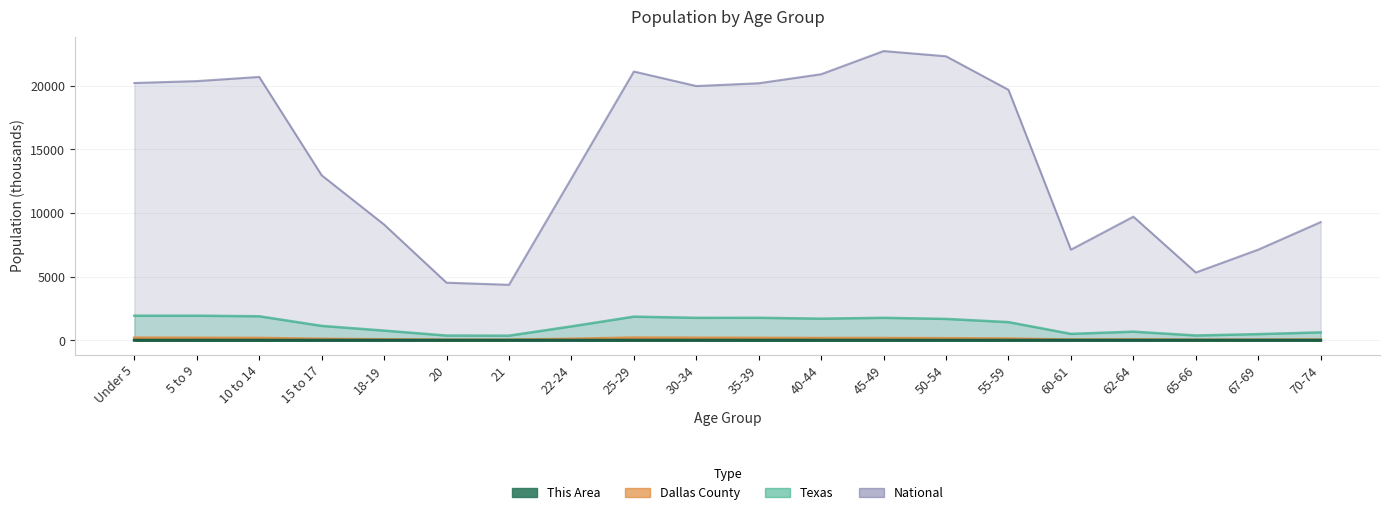

Reading right to left, what are all the values shown in this chart?

This Area: 0.0	0.0	0.0	0.0	0.0	0.1	0.2	0.2	0.3	0.5	0.6	0.6	0.2	0.0	0.0	0.0	0.1	0.1	0.2	0.3
Dallas County: 48.1	38.2	30.4	56.3	42.8	124.6	152.9	165.0	164.9	178.1	187.2	197.8	108.1	31.7	31.8	64.7	104.5	173.4	183.5	192.8
Texas: 619.2	480.0	373.1	674.2	500.5	1422.9	1674.9	1760.5	1694.8	1763.6	1760.4	1853.0	1089.0	359.0	369.0	755.9	1127.2	1881.9	1928.2	1928.5
National: 9278.2	7115.4	5319.9	9704.2	7113.7	19664.8	22298.1	22708.6	20891.0	20179.6	19962.1	21101.8	12712.6	4354.3	4519.1	9086.1	12954.3	20677.2	20348.7	20201.4